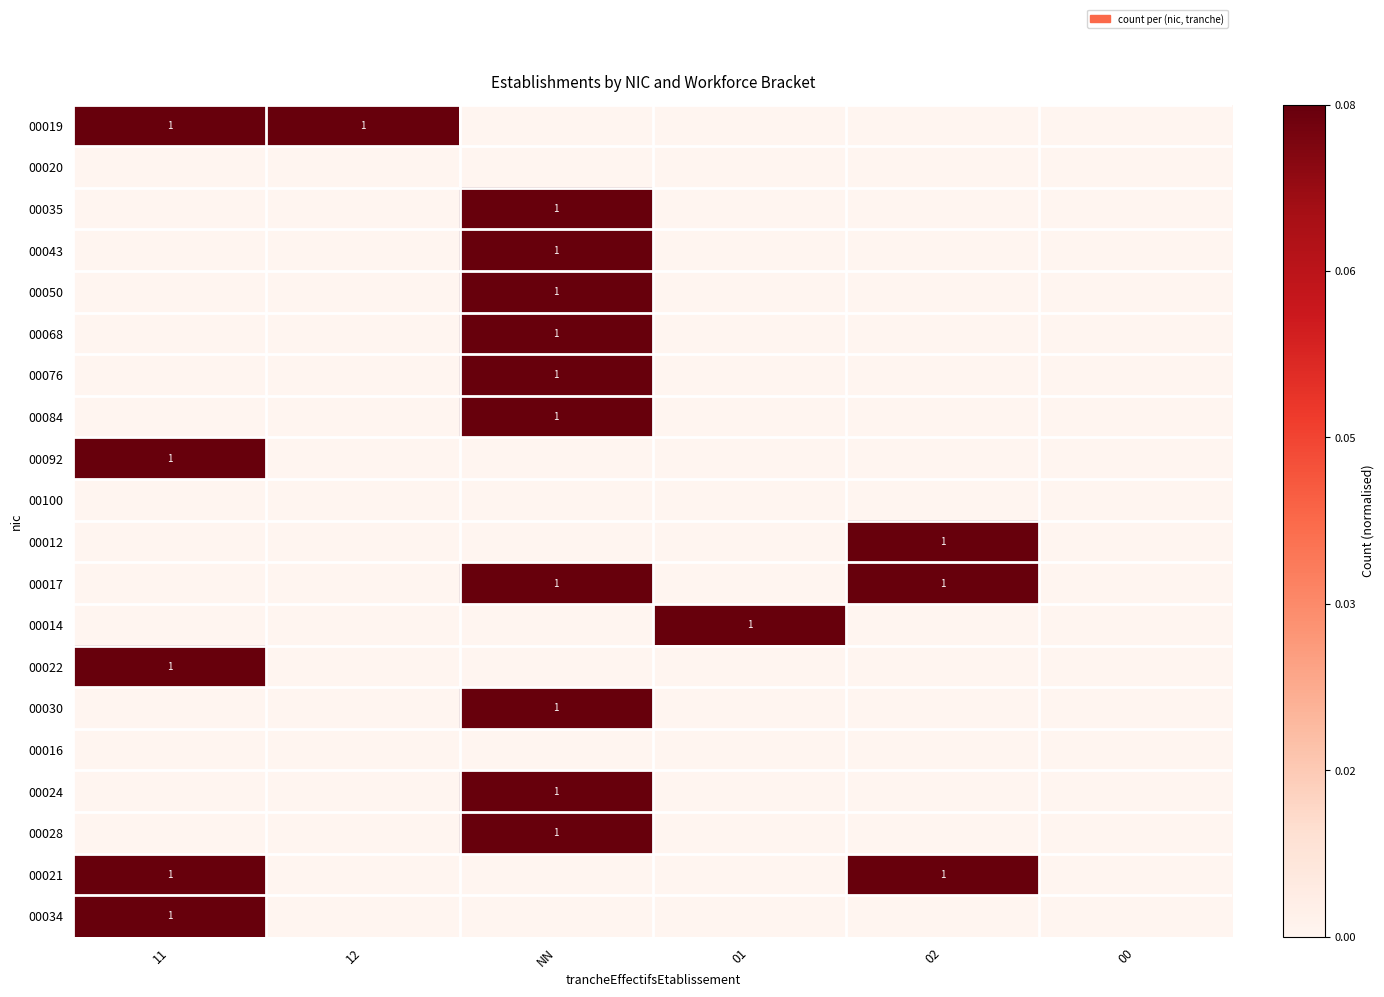

True or false: 00068 has a value of 0 at 01.

True